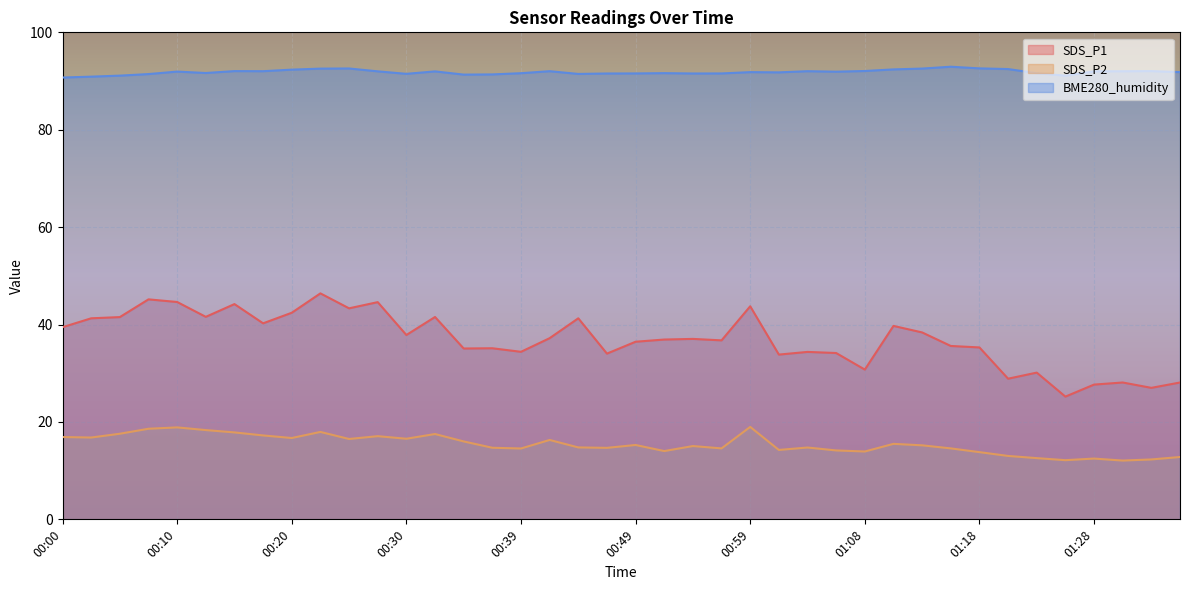

Reading left to right, what are all the values shown in this chart?

SDS_P1: 00:00=39.5	00:03=41.3	00:05=41.5	00:08=45.2	00:10=44.6	00:13=41.6	00:15=44.2	00:17=40.2	00:20=42.4	00:22=46.4	00:25=43.3	00:27=44.6	00:30=37.9	00:32=41.5	00:34=35.1	00:37=35.1	00:39=34.4	00:42=37.2	00:44=41.3	00:47=34.0	00:49=36.5	00:51=36.9	00:54=37.0	00:56=36.8	00:59=43.8	01:01=33.8	01:04=34.4	01:06=34.1	01:08=30.8	01:11=39.7	01:13=38.4	01:16=35.6	01:18=35.3	01:21=28.9	01:23=30.1	01:25=25.2	01:28=27.7	01:30=28.1	01:33=27.0	01:35=28.1
SDS_P2: 00:00=16.9	00:03=16.8	00:05=17.6	00:08=18.6	00:10=18.9	00:13=18.3	00:15=17.9	00:17=17.2	00:20=16.7	00:22=17.9	00:25=16.5	00:27=17.1	00:30=16.6	00:32=17.5	00:34=16.0	00:37=14.7	00:39=14.6	00:42=16.3	00:44=14.8	00:47=14.7	00:49=15.3	00:51=14.0	00:54=15.1	00:56=14.6	00:59=19.0	01:01=14.2	01:04=14.8	01:06=14.2	01:08=13.9	01:11=15.5	01:13=15.2	01:16=14.6	01:18=13.8	01:21=13.0	01:23=12.6	01:25=12.2	01:28=12.5	01:30=12.1	01:33=12.3	01:35=12.8
BME280_humidity: 00:00=90.7	00:03=90.9	00:05=91.1	00:08=91.4	00:10=91.9	00:13=91.7	00:15=92.0	00:17=92.0	00:20=92.3	00:22=92.5	00:25=92.6	00:27=92.0	00:30=91.5	00:32=92.0	00:34=91.3	00:37=91.4	00:39=91.6	00:42=92.0	00:44=91.5	00:47=91.5	00:49=91.6	00:51=91.6	00:54=91.5	00:56=91.6	00:59=91.8	01:01=91.8	01:04=92.0	01:06=91.9	01:08=92.1	01:11=92.4	01:13=92.6	01:16=92.9	01:18=92.6	01:21=92.5	01:23=91.6	01:25=91.1	01:28=92.0	01:30=92.0	01:33=92.0	01:35=91.8